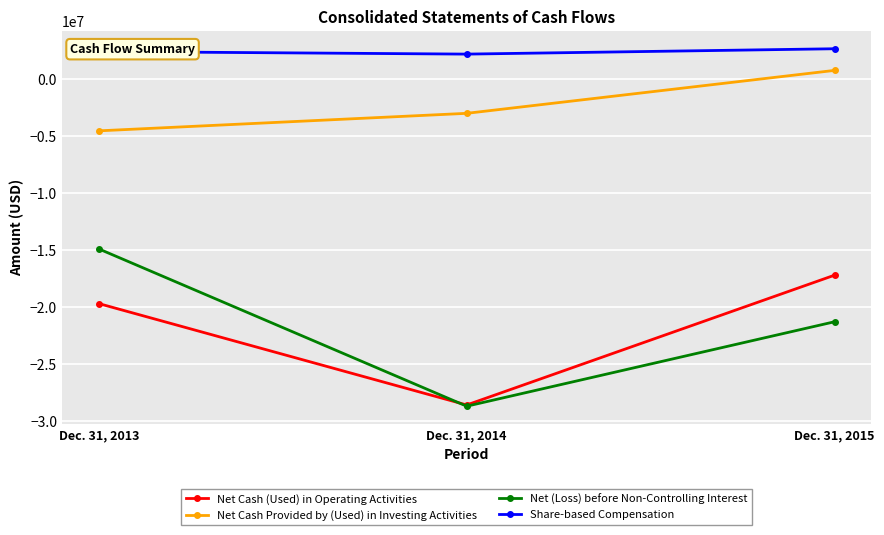

Which series has the largest range (max minus min)?

Net (Loss) before Non-Controlling Interest